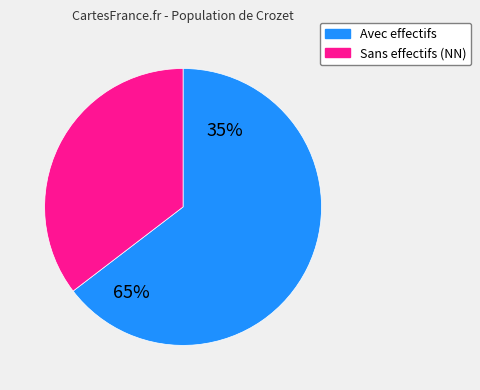

Which slice is the smallest?

Sans effectifs (NN)